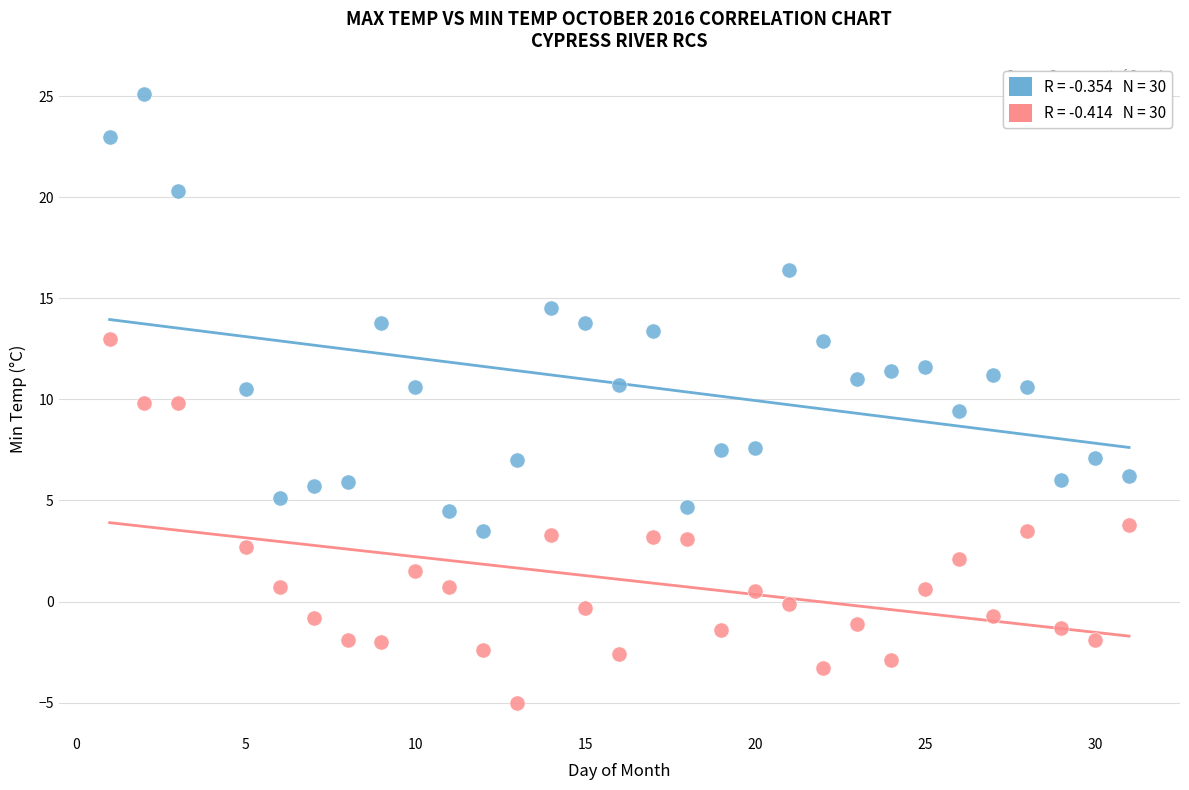

Across all data points, what is the range of Y values (max minus min)?

30.1